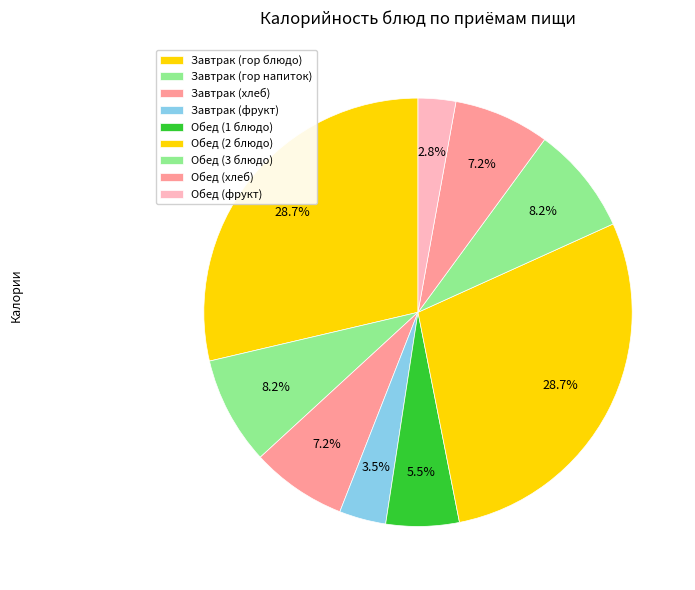

How many slices are in this pie chart?

9